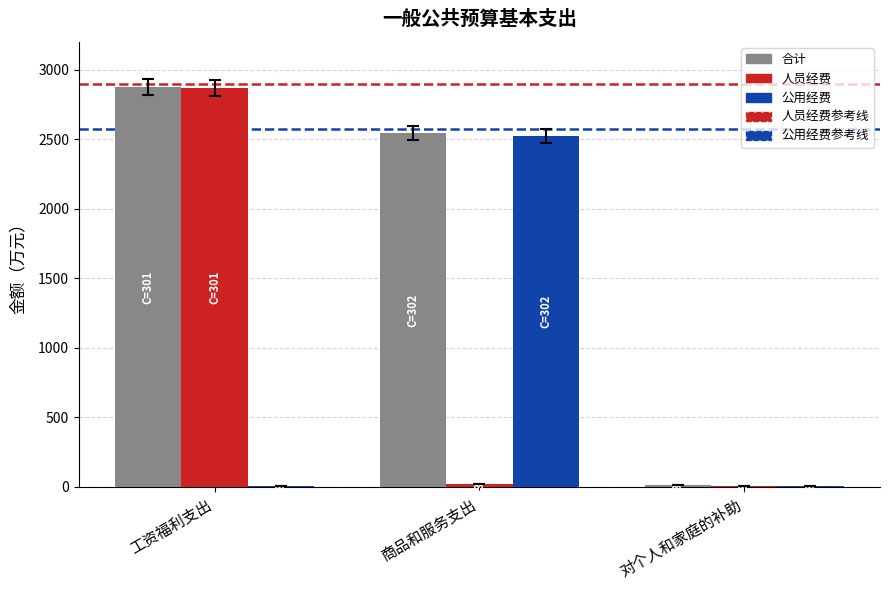

The value of 人员经费 at 对个人和家庭的补助 is 4.0. True or false?

True